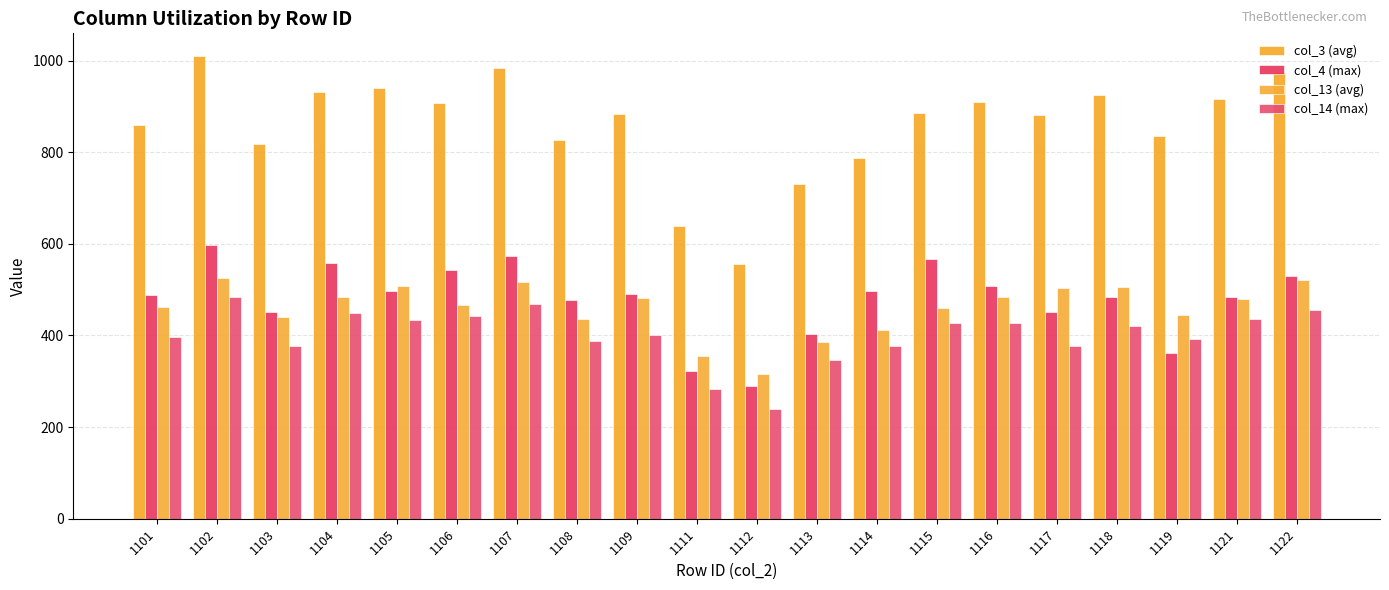

How many bars are there in each group?

4